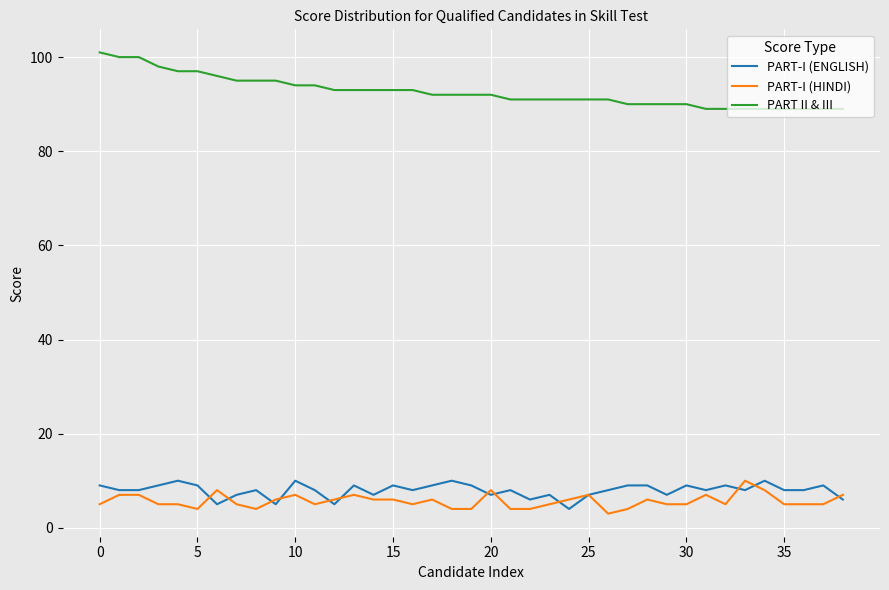

Does the chart display data point markers on the line(s)?

No